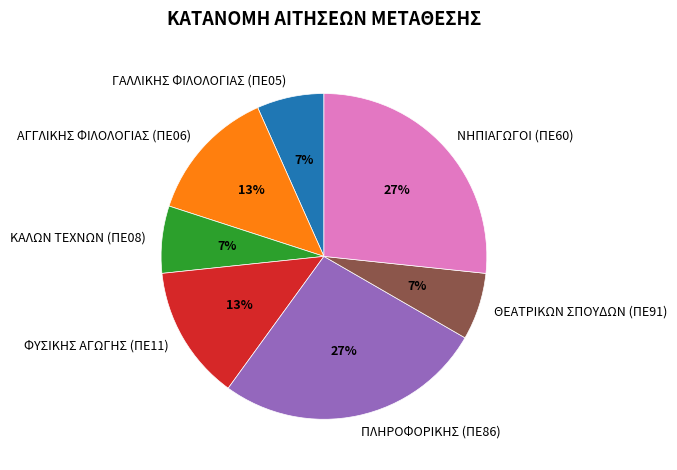

To the nearest percent, what percentage of the pie is ΦΥΣΙΚΗΣ ΑΓΩΓΗΣ (ΠΕ11)?

13%